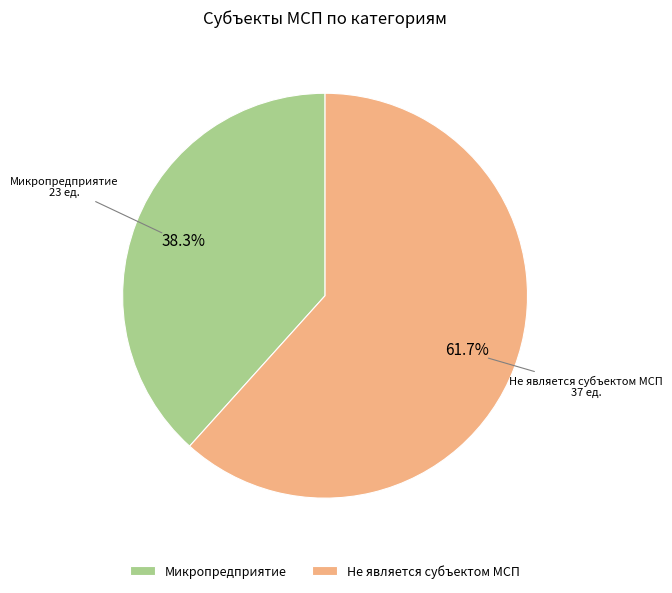

What is the total percentage of Микропредприятие and Не является субъектом МСП?

100.0%